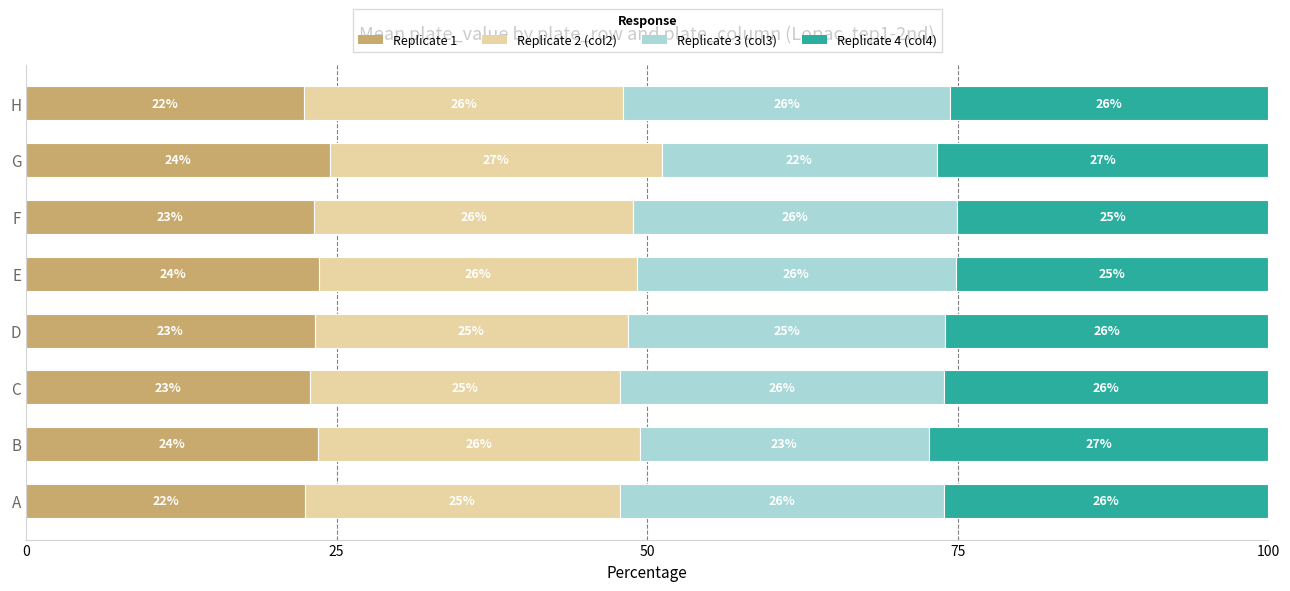

What is the maximum value for Replicate 1?

24.5